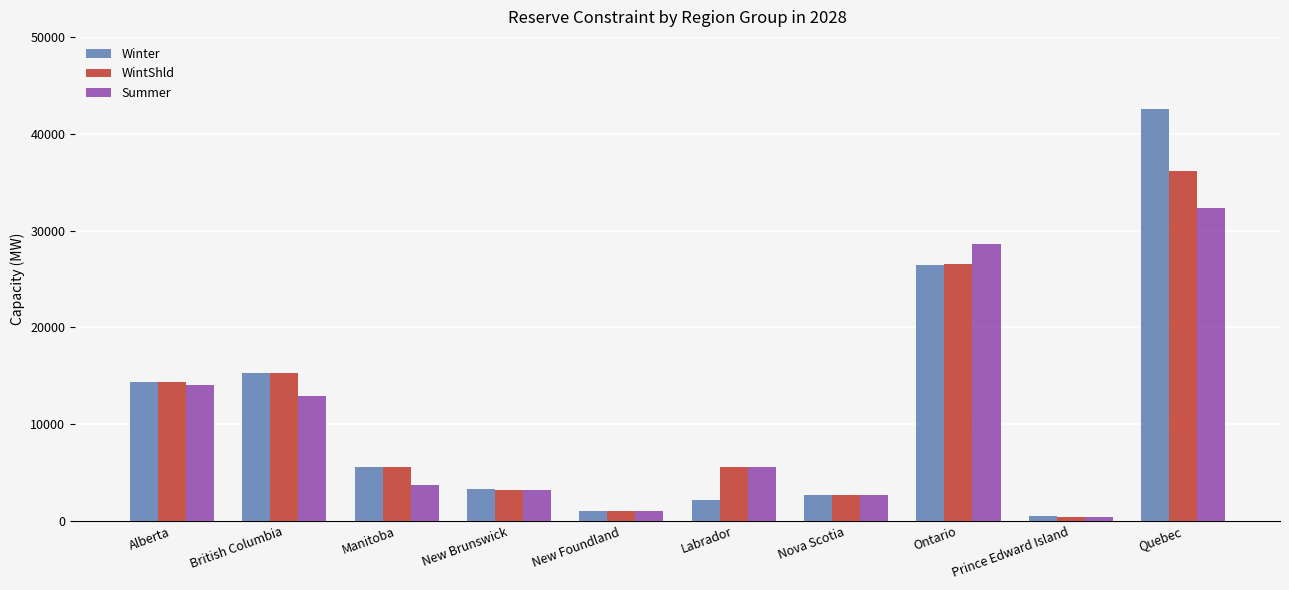

At which label does Winter reach its minimum?

Prince Edward Island